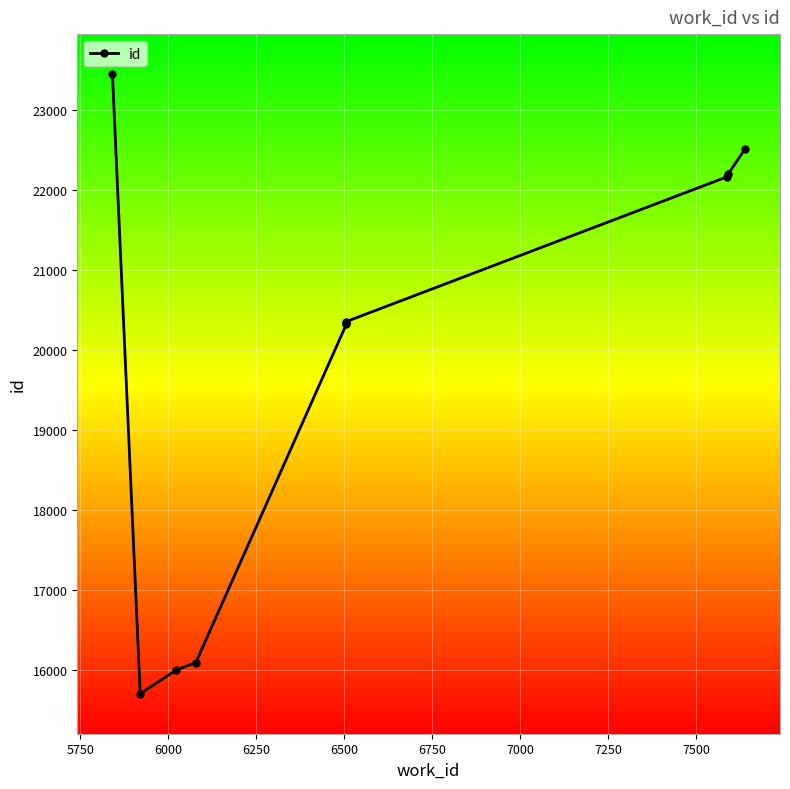

What is the change in value from 6750 to 7500?

+1866